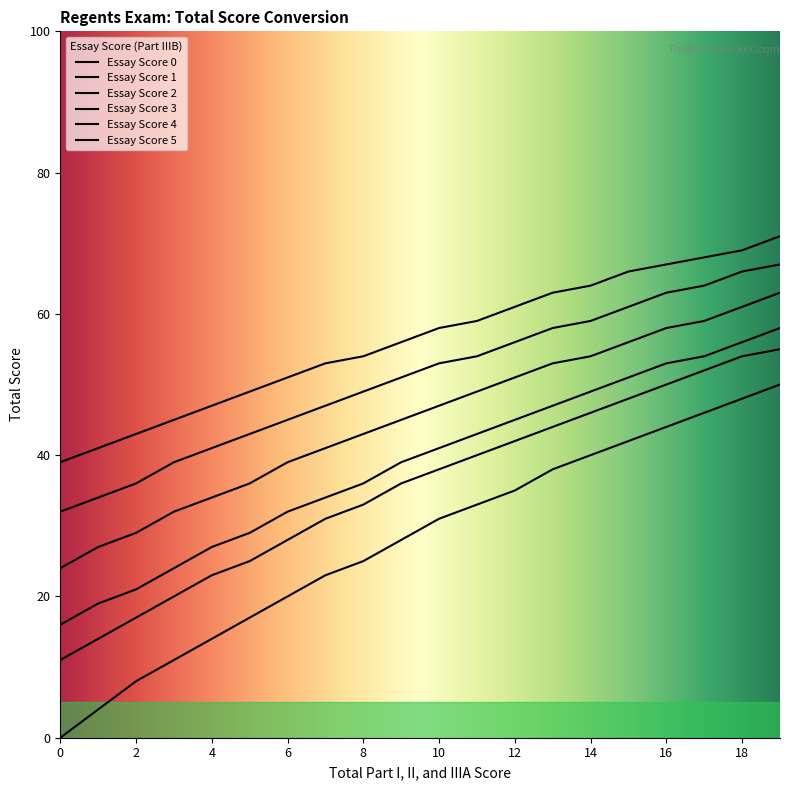

What is the difference between the second highest and minimum values in the Essay Score 1 series?

43